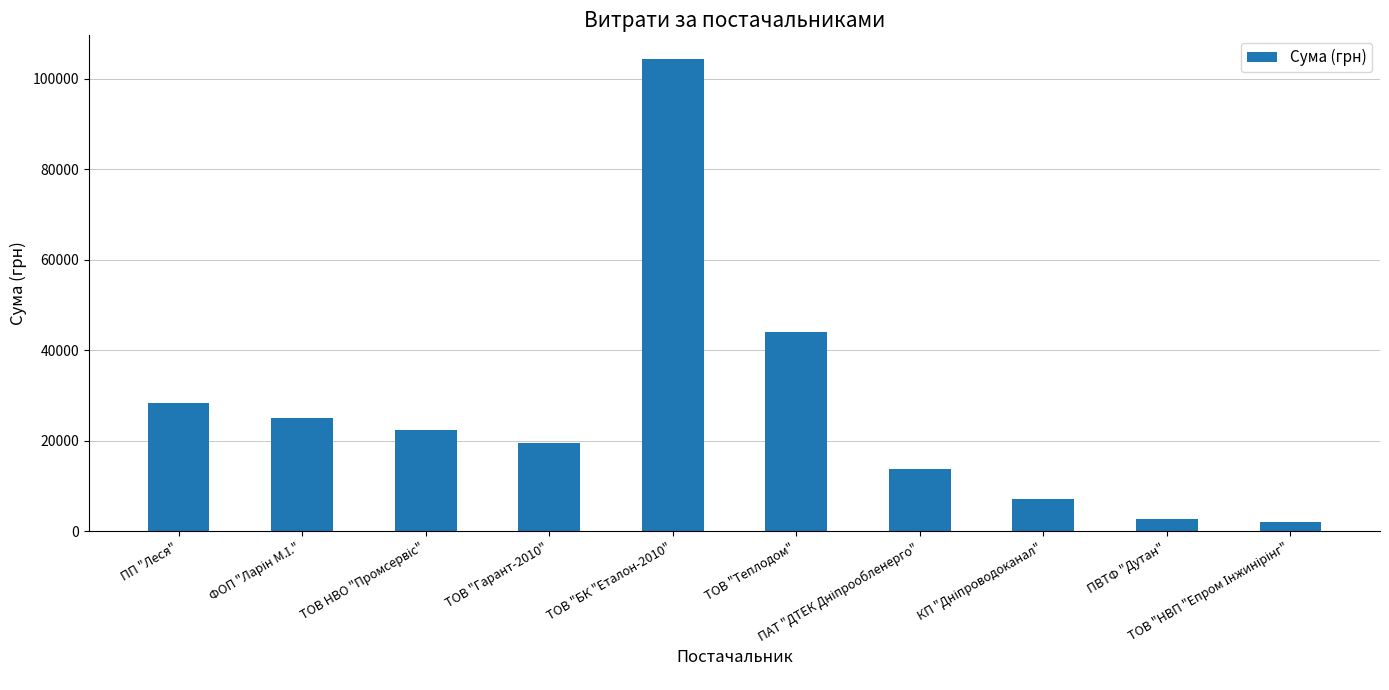

What is the greatest value displayed?

104400.0